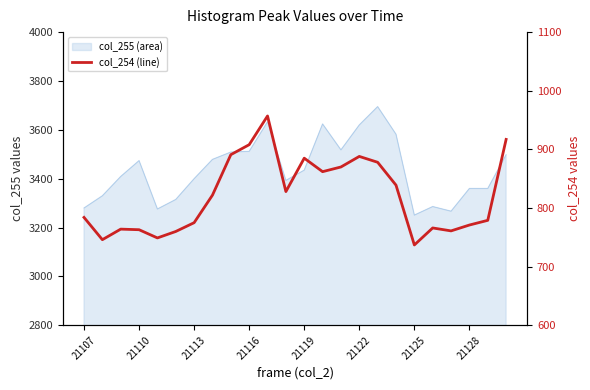

What is the approximate value at 14, to the nearest 10?

870